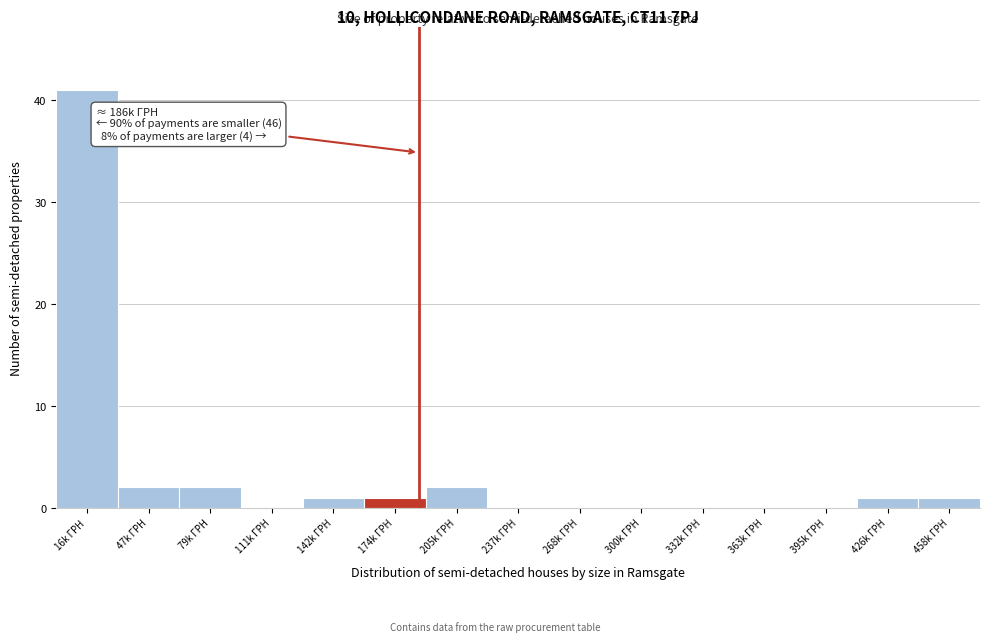

Reading left to right, list all the values displayed in this chart.

16k ГРН=41	47k ГРН=2	79k ГРН=2	111k ГРН=0	142k ГРН=1	174k ГРН=1	205k ГРН=2	237k ГРН=0	268k ГРН=0	300k ГРН=0	332k ГРН=0	363k ГРН=0	395k ГРН=0	426k ГРН=1	458k ГРН=1